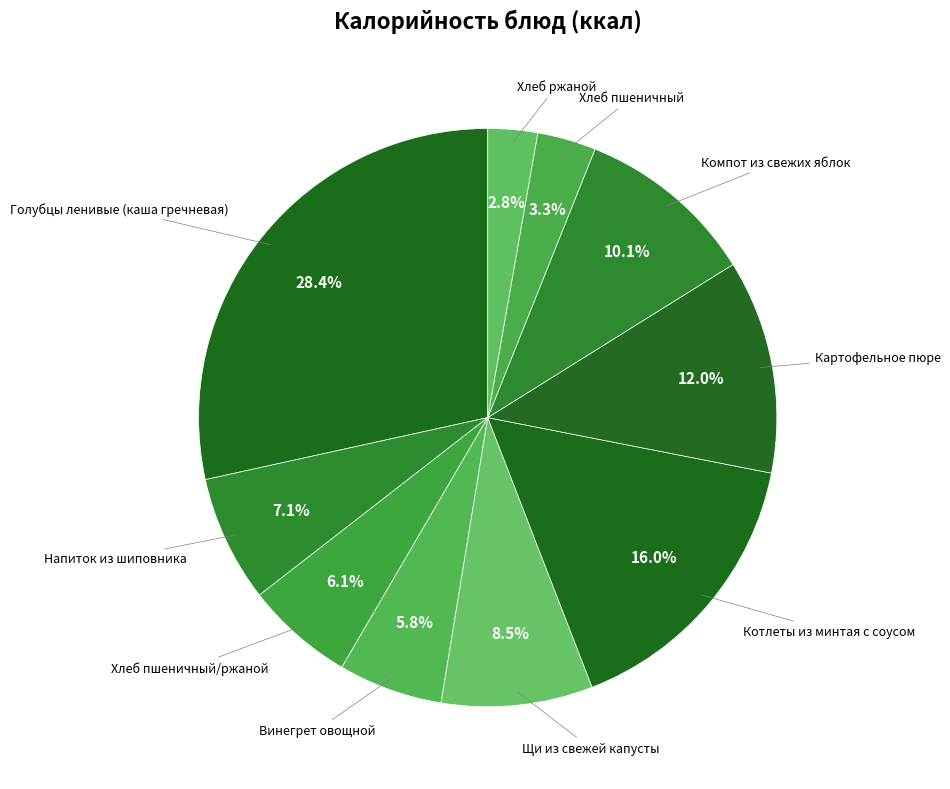

Which category has the biggest portion of the pie?

Голубцы ленивые (каша гречневая)